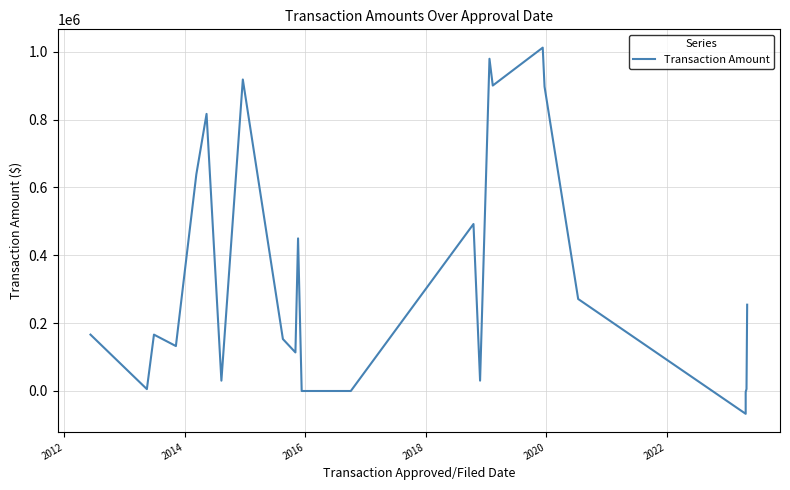

Where is the first local maximum?

2014